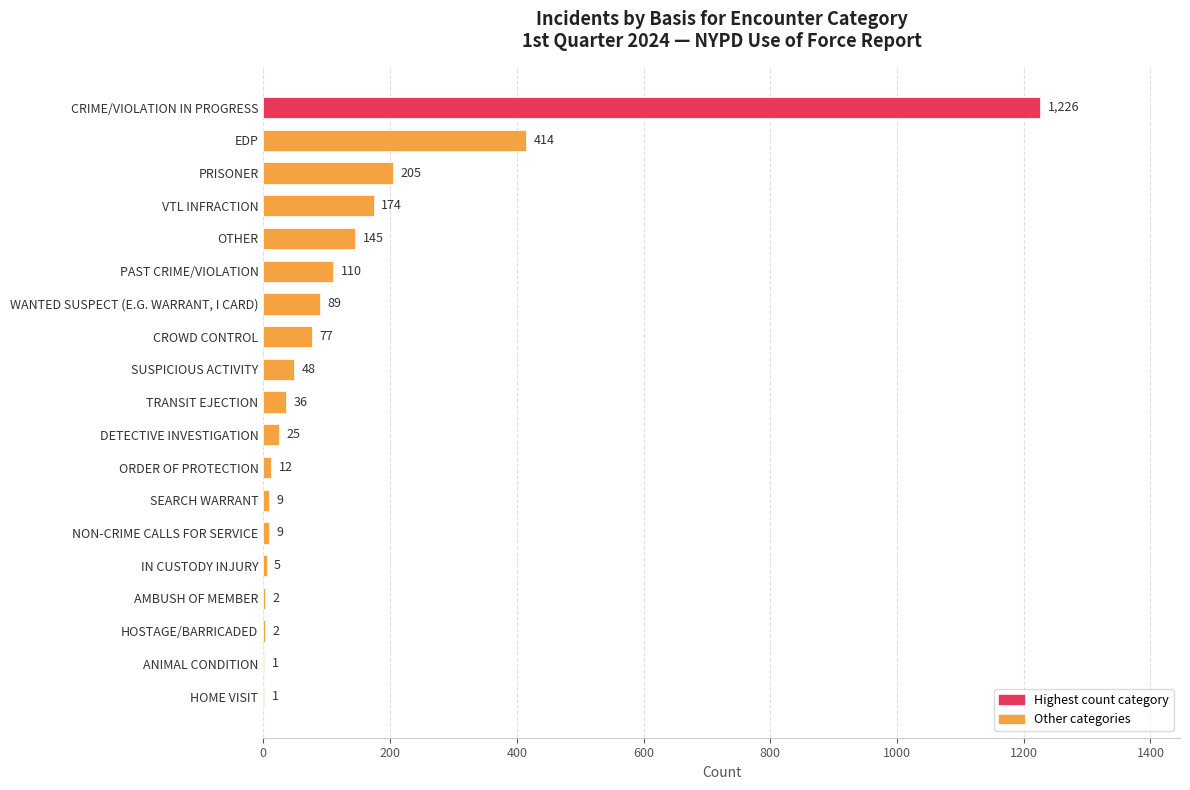

Reading bottom to top, list all the values displayed in this chart.

HOME VISIT=1	ANIMAL CONDITION=1	HOSTAGE/BARRICADED=2	AMBUSH OF MEMBER=2	IN CUSTODY INJURY=5	NON-CRIME CALLS FOR SERVICE=9	SEARCH WARRANT=9	ORDER OF PROTECTION=12	DETECTIVE INVESTIGATION=25	TRANSIT EJECTION=36	SUSPICIOUS ACTIVITY=48	CROWD CONTROL=77	WANTED SUSPECT (E.G. WARRANT, I CARD)=89	PAST CRIME/VIOLATION=110	OTHER=145	VTL INFRACTION=174	PRISONER=205	EDP=414	CRIME/VIOLATION IN PROGRESS=1226